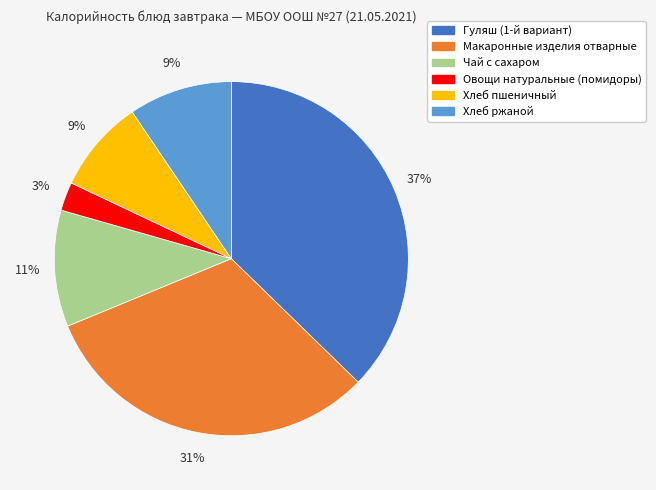

Which has a higher value, Хлеб ржаной or Гуляш (1-й вариант)?

Гуляш (1-й вариант)